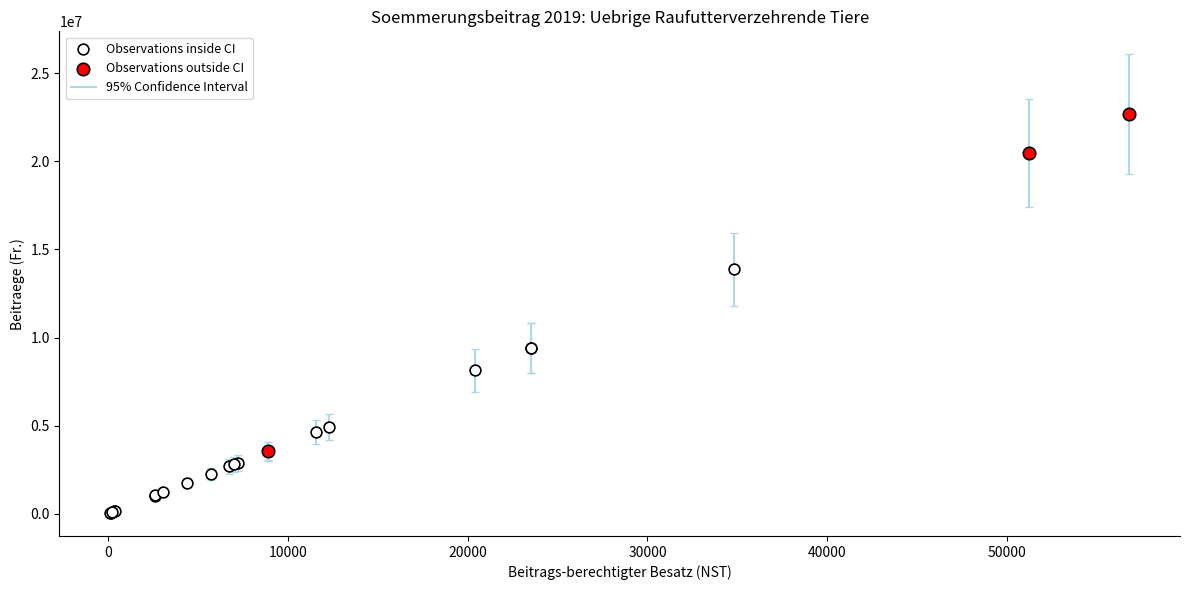

Which series contains the lowest Y value?

Observations inside CI